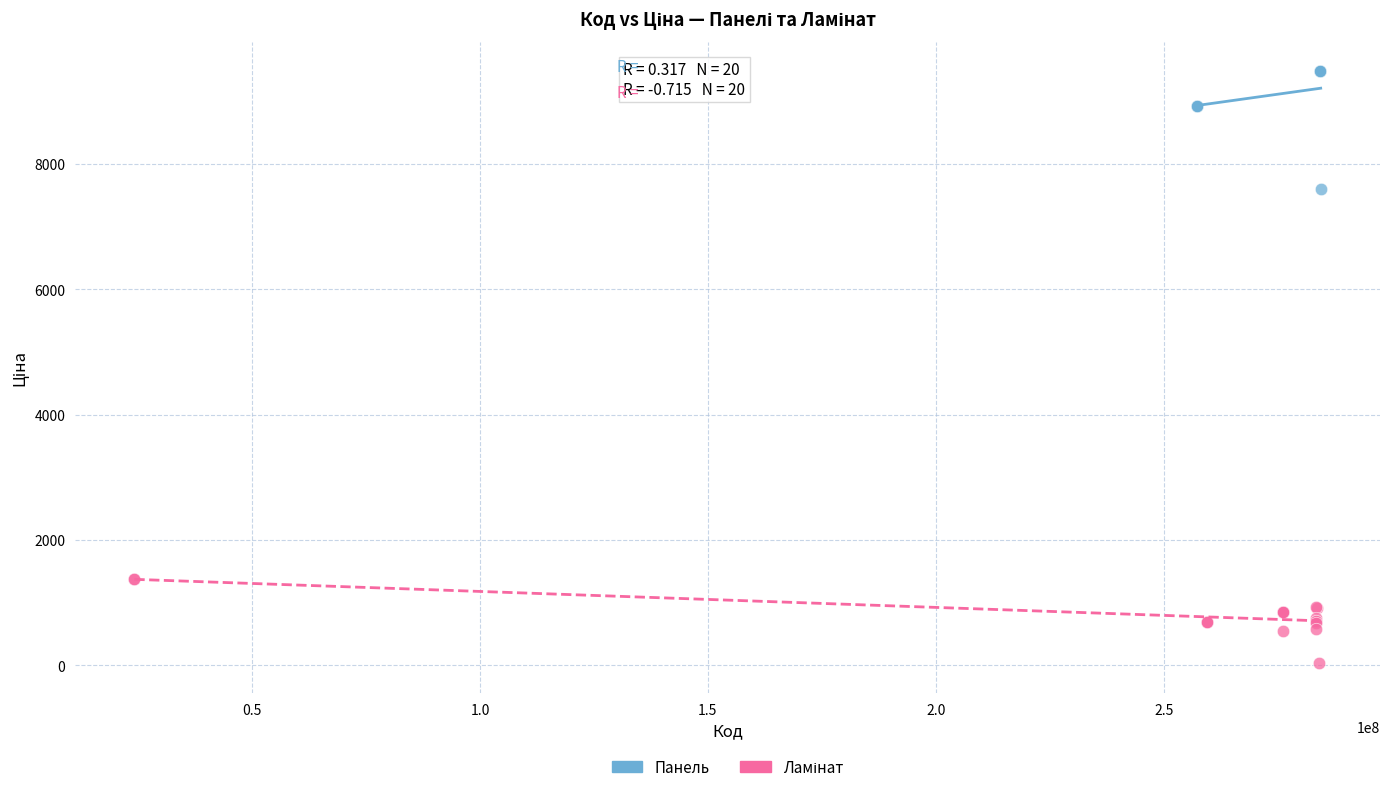

Which series has the largest Y range (max minus min)?

Панель